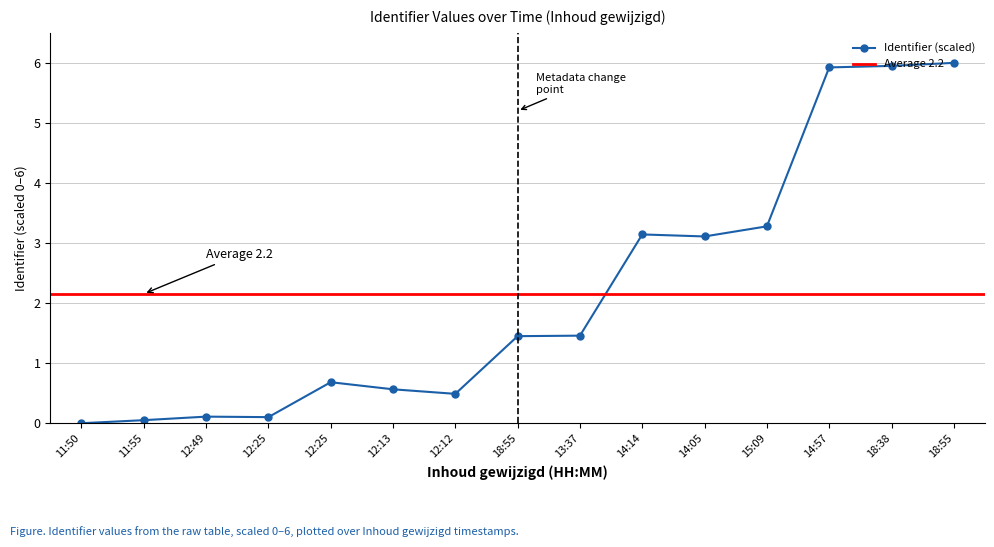

What value does the data have at 12:25?

0.7